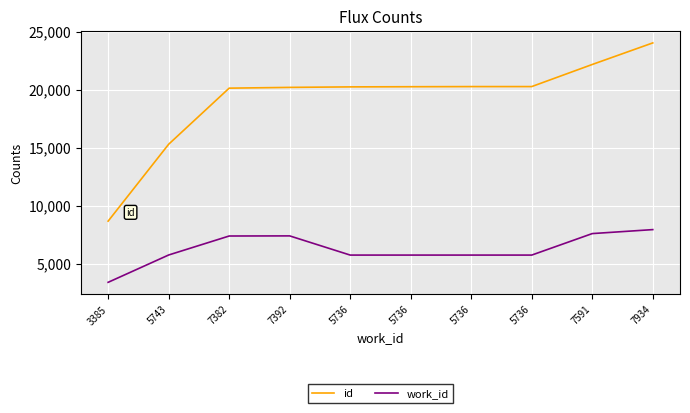

True or false: id and work_id cross at least once.

False